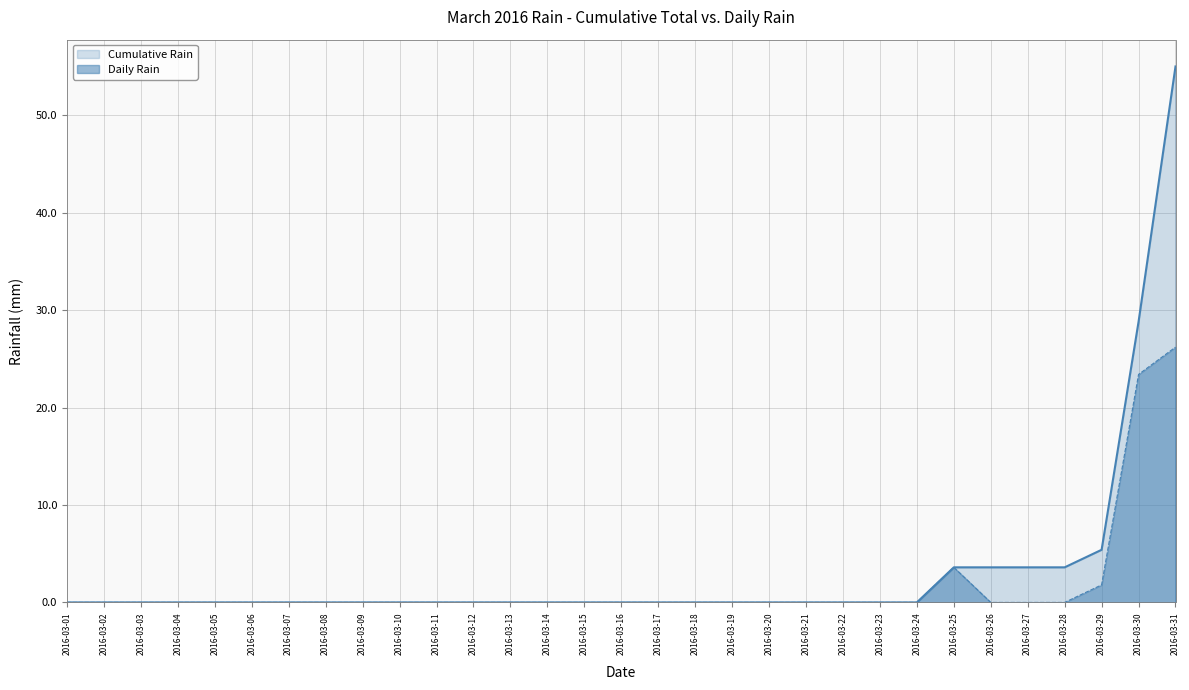

What are all the series names shown in the legend?

Cumulative Rain, Daily Rain